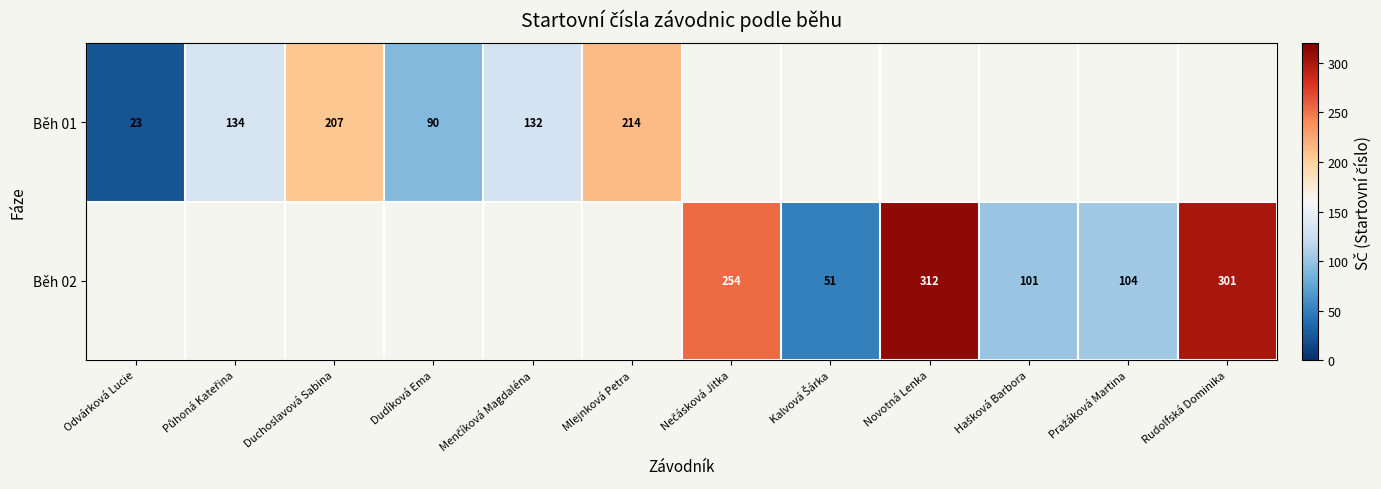

How many series are shown in this chart?

2